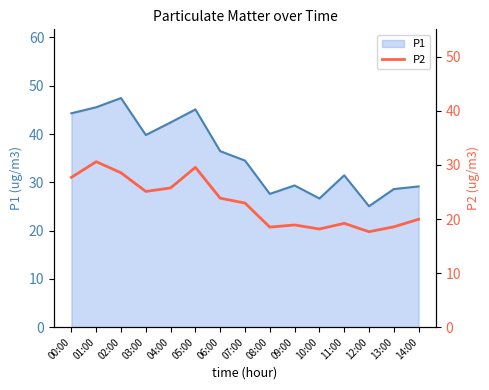

What position from the left is 12:00?

13